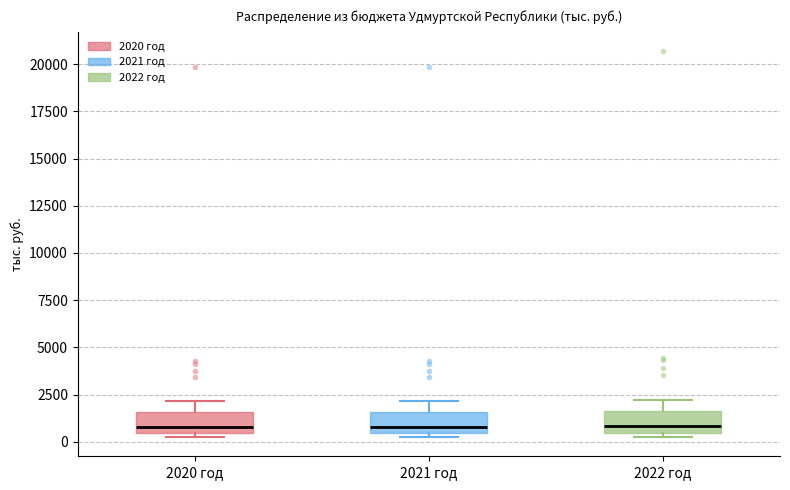

Where is the lower edge of the box for 2021 год on the y-axis? The values are not printed on the chart, so give them approximately, as read against the axis.

500